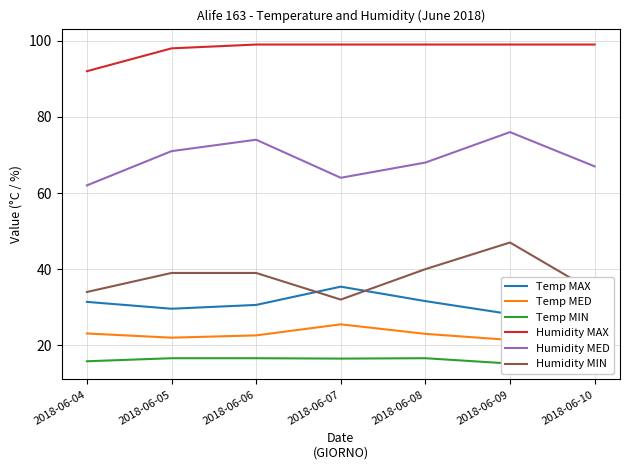

Which category has the highest value in the Humidity MAX series?

2018-06-06